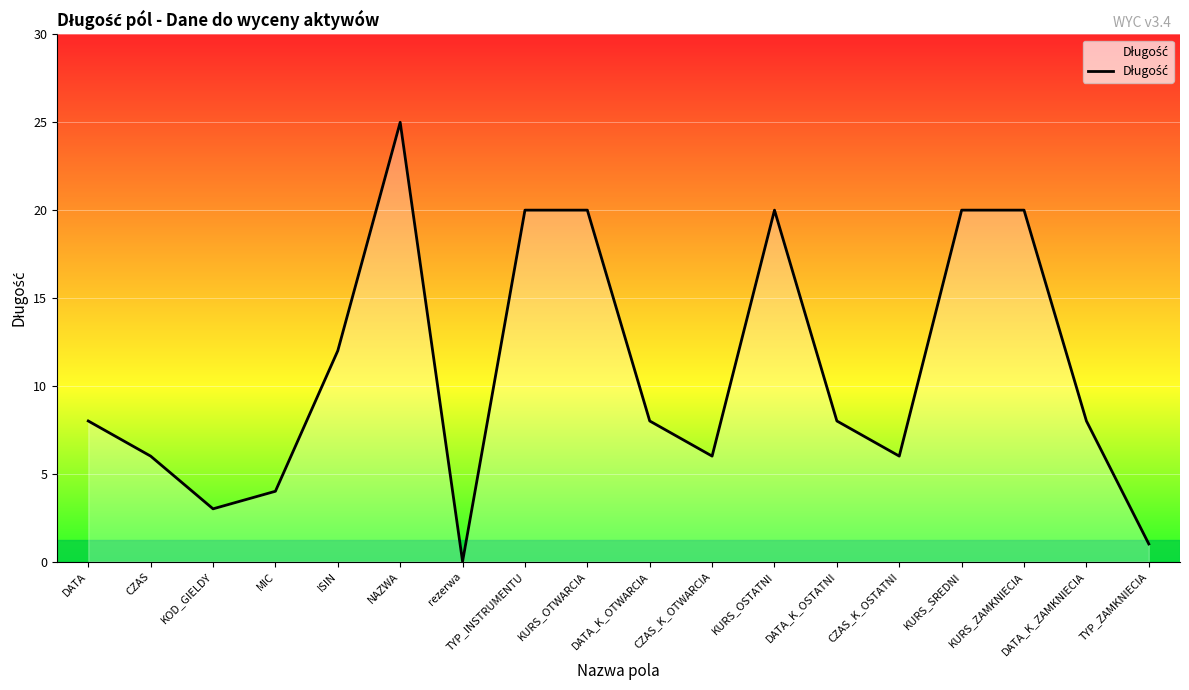

What position from the right is CZAS_K_OTWARCIA?

8